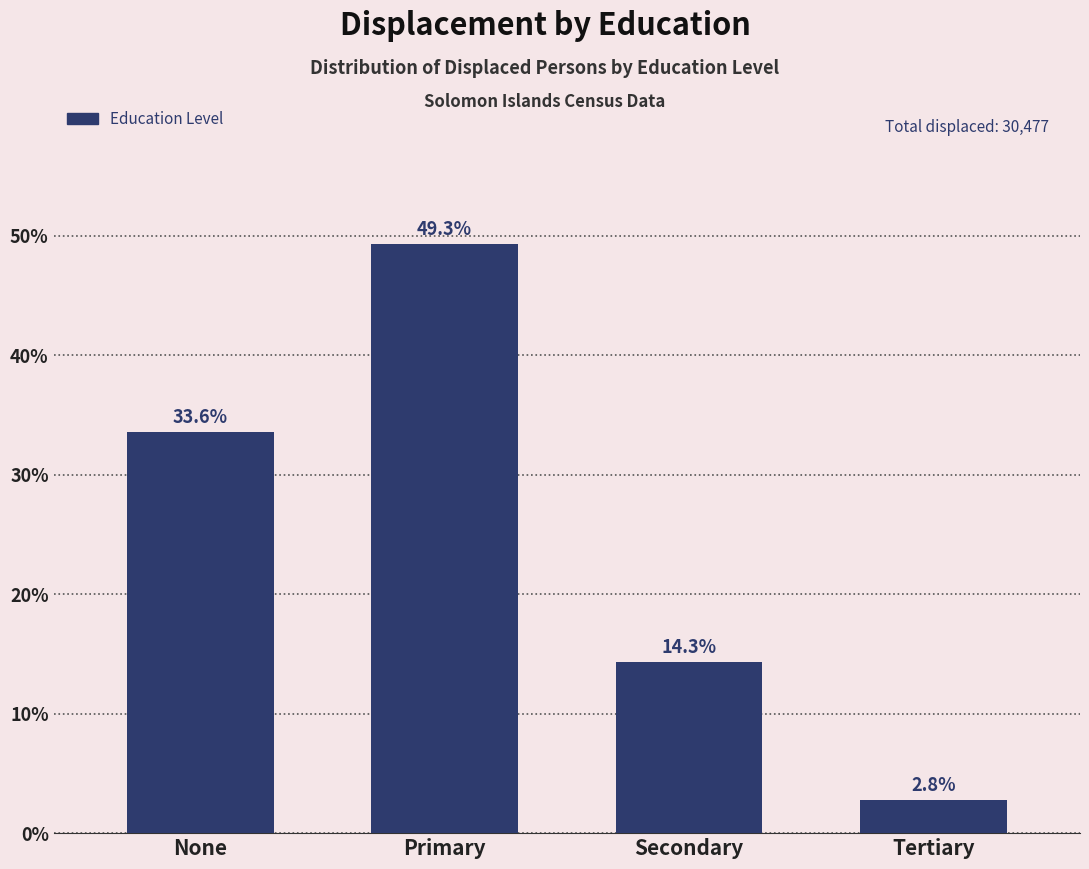

Reading left to right, extract all data points from this chart.

33.6	49.3	14.3	2.8